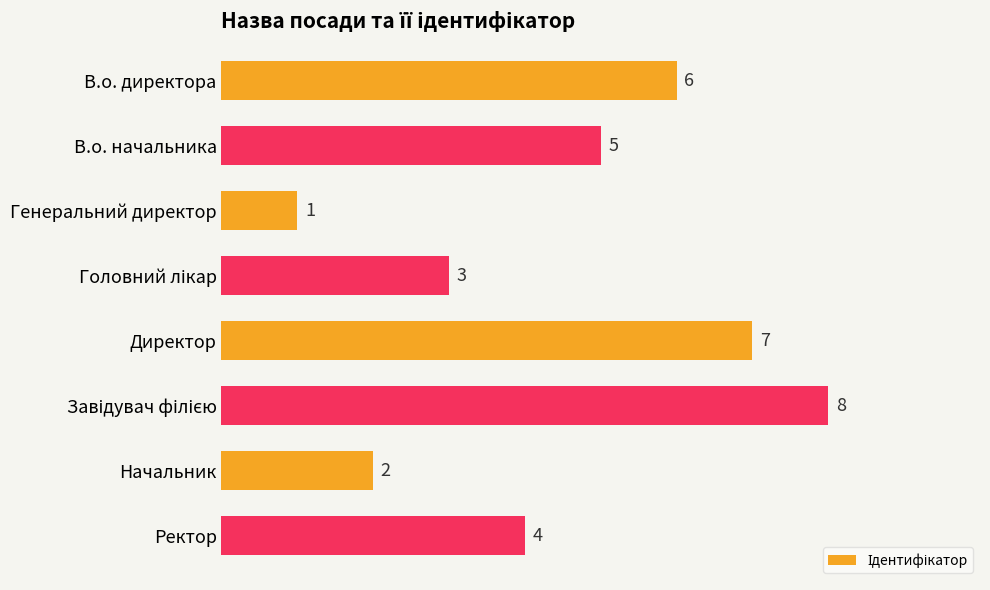

What is the difference between the second highest and minimum values?

6